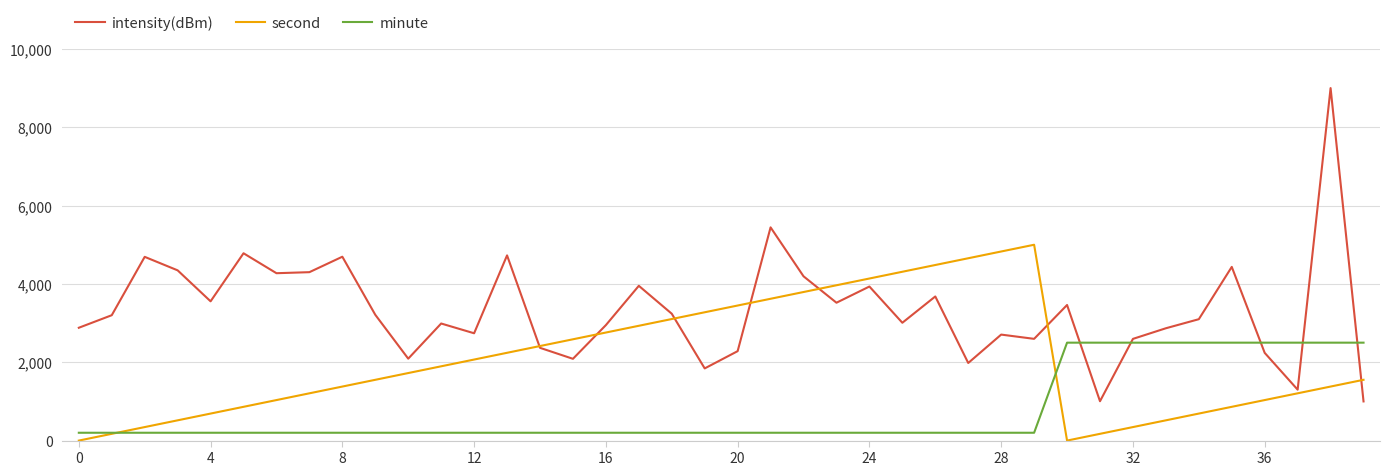

Which series has the largest total across all categories?

intensity(dBm)